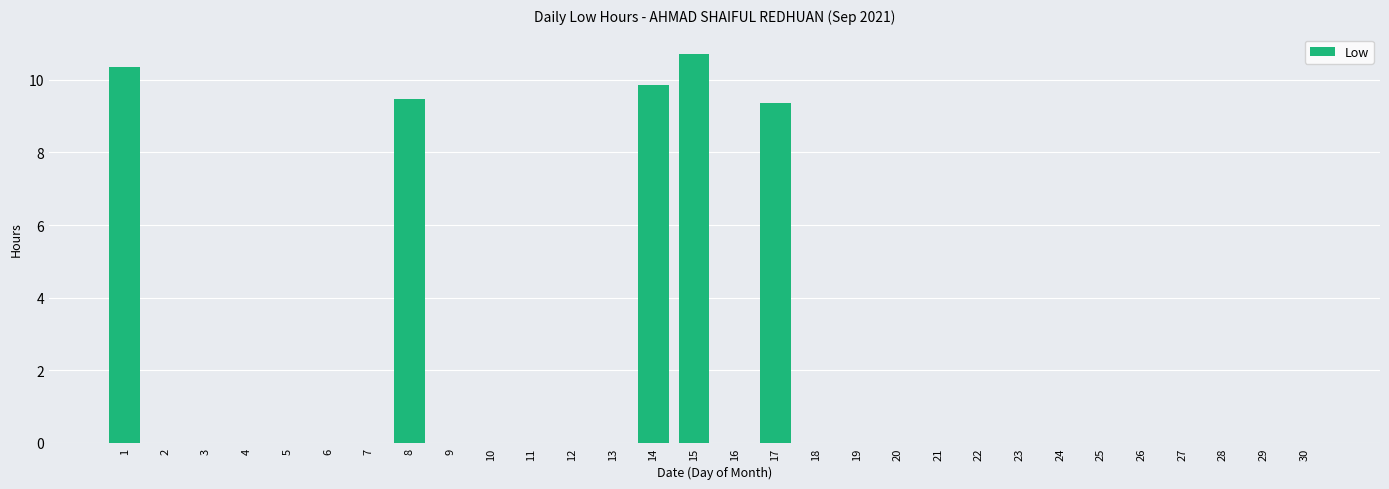

True or false: the data shows 0.0 at 27.

True